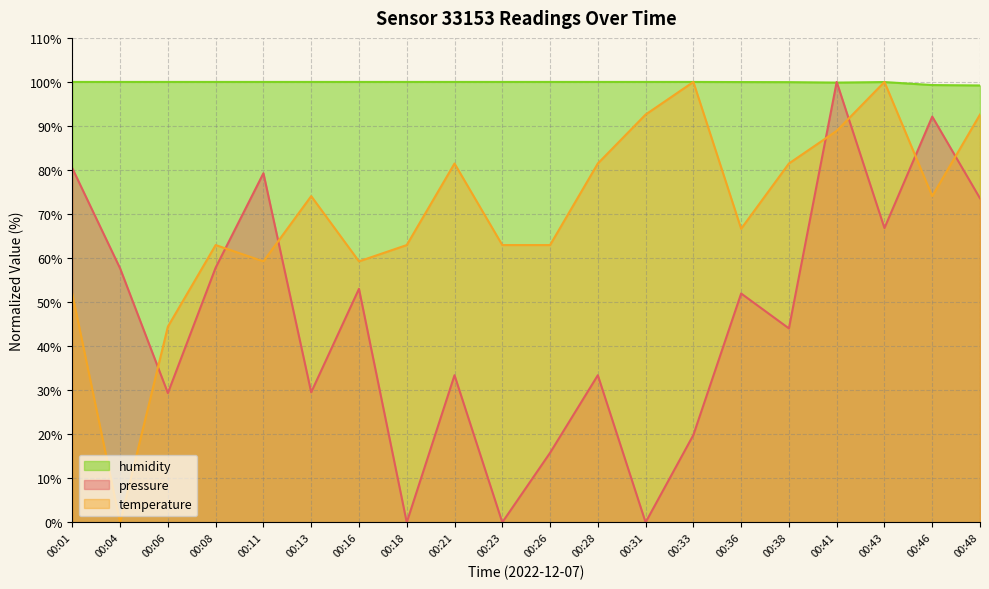

Reading left to right, transcribe all the data shown in this chart.

pressure: 00:01=80.4	00:04=57.7	00:06=29.4	00:08=57.8	00:11=79.3	00:13=29.5	00:16=53.0	00:18=0.0	00:21=33.4	00:23=0.0	00:26=15.8	00:28=33.4	00:31=0.0	00:33=19.8	00:36=52.0	00:38=44.0	00:41=100.0	00:43=66.8	00:46=92.1	00:48=73.6
temperature: 00:01=51.9	00:04=0.0	00:06=44.4	00:08=63.0	00:11=59.3	00:13=74.1	00:16=59.3	00:18=63.0	00:21=81.5	00:23=63.0	00:26=63.0	00:28=81.5	00:31=92.6	00:33=100.0	00:36=66.7	00:38=81.5	00:41=88.9	00:43=100.0	00:46=74.1	00:48=92.6
humidity: 00:01=100.0	00:04=100.0	00:06=100.0	00:08=100.0	00:11=100.0	00:13=100.0	00:16=100.0	00:18=100.0	00:21=100.0	00:23=100.0	00:26=100.0	00:28=100.0	00:31=100.0	00:33=100.0	00:36=100.0	00:38=100.0	00:41=99.8	00:43=100.0	00:46=99.3	00:48=99.2